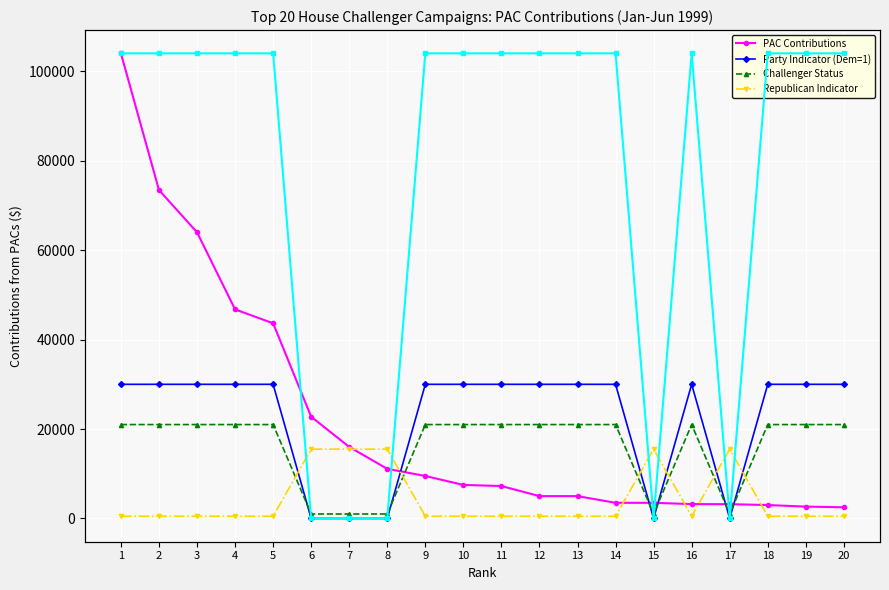

The Dem Party (scaled) series shows 50000 at 10. True or false?

True